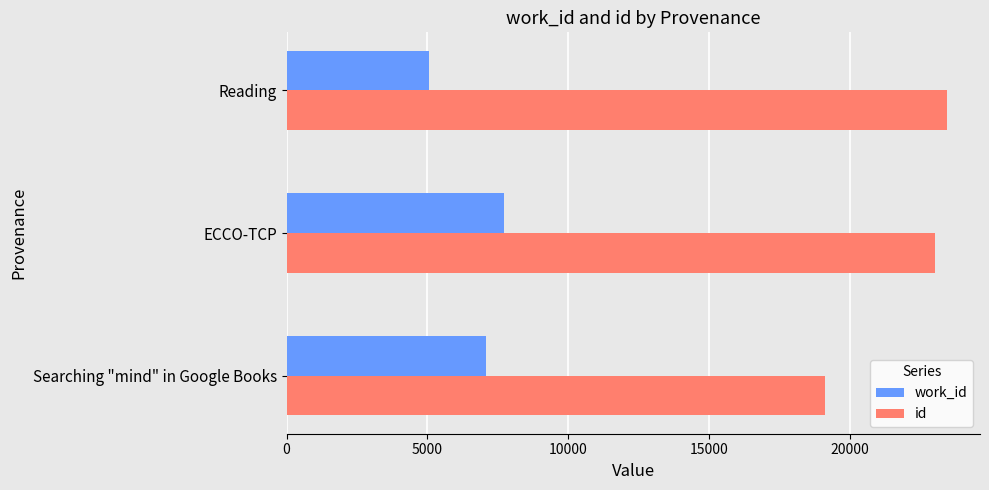

How many work_id values are between 5063 and 7738?

3